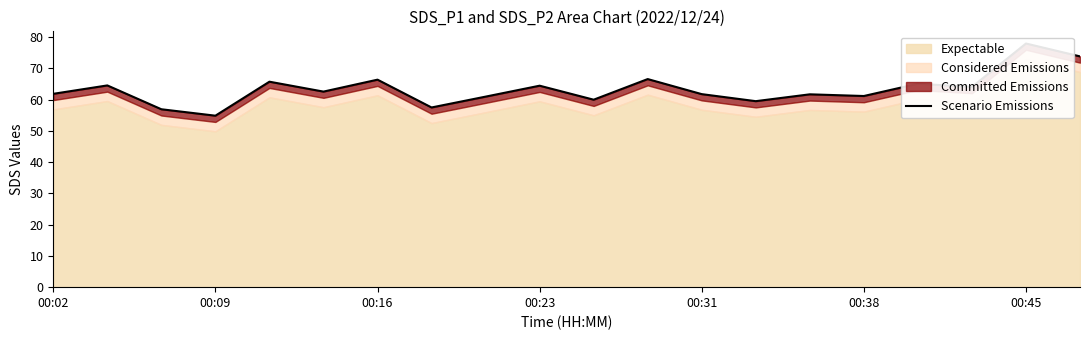

What position from the left is 8?

9